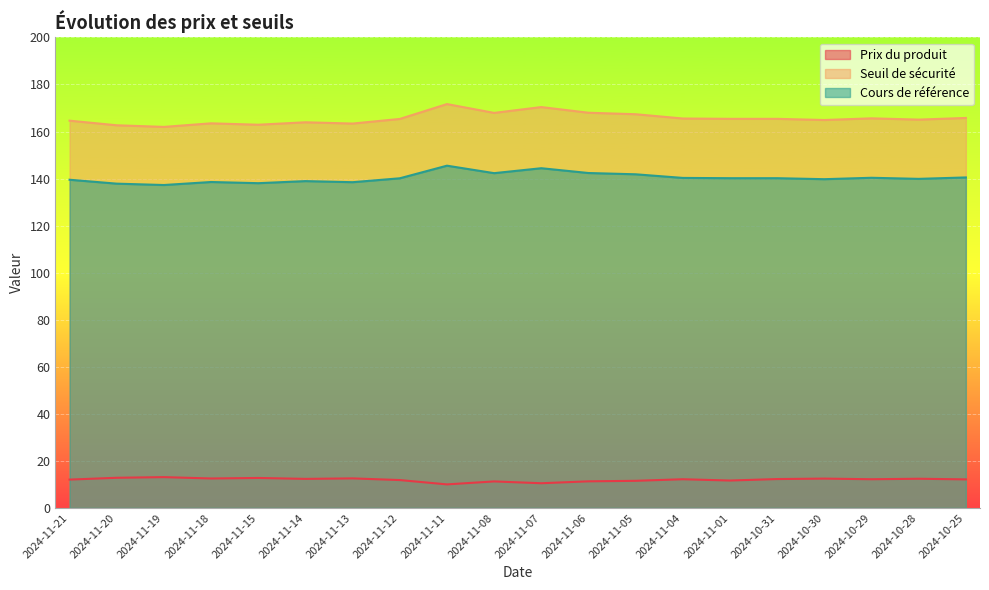

What position from the left is 2024-10-25?

20